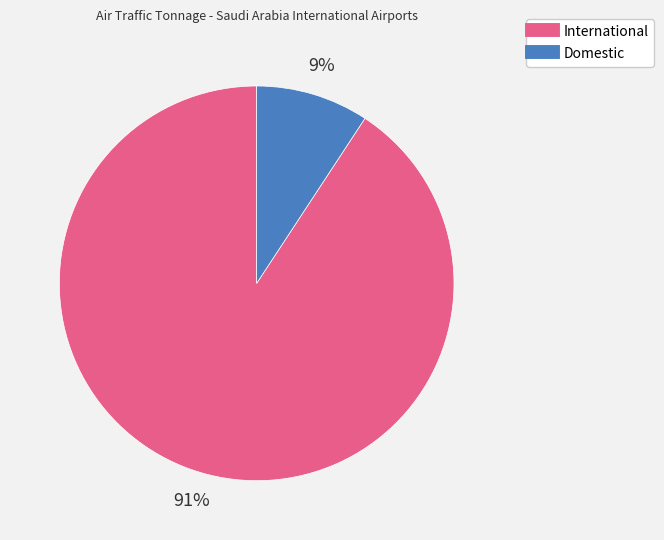

To the nearest percent, what is the difference between the largest and smallest slice percentages?

82%